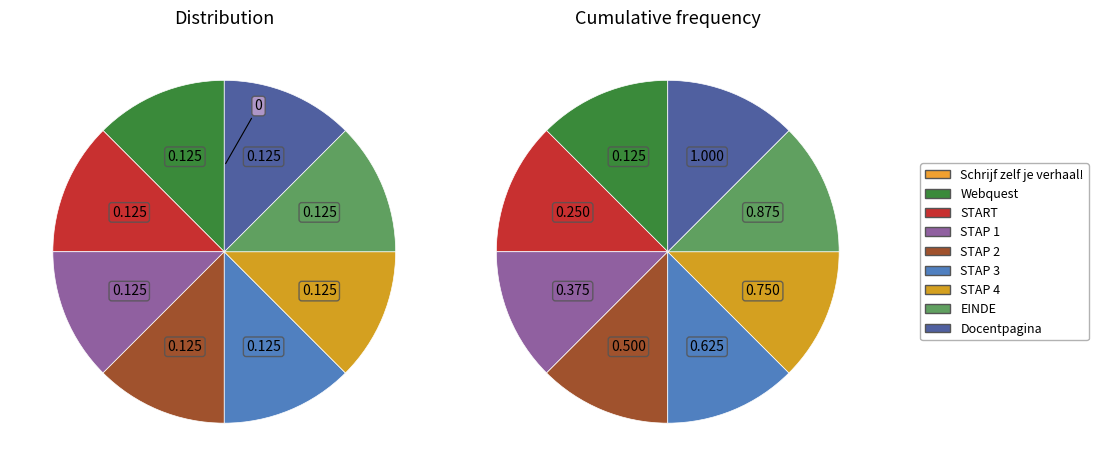

Between STAP 3 and STAP 1, which is larger?

STAP 3